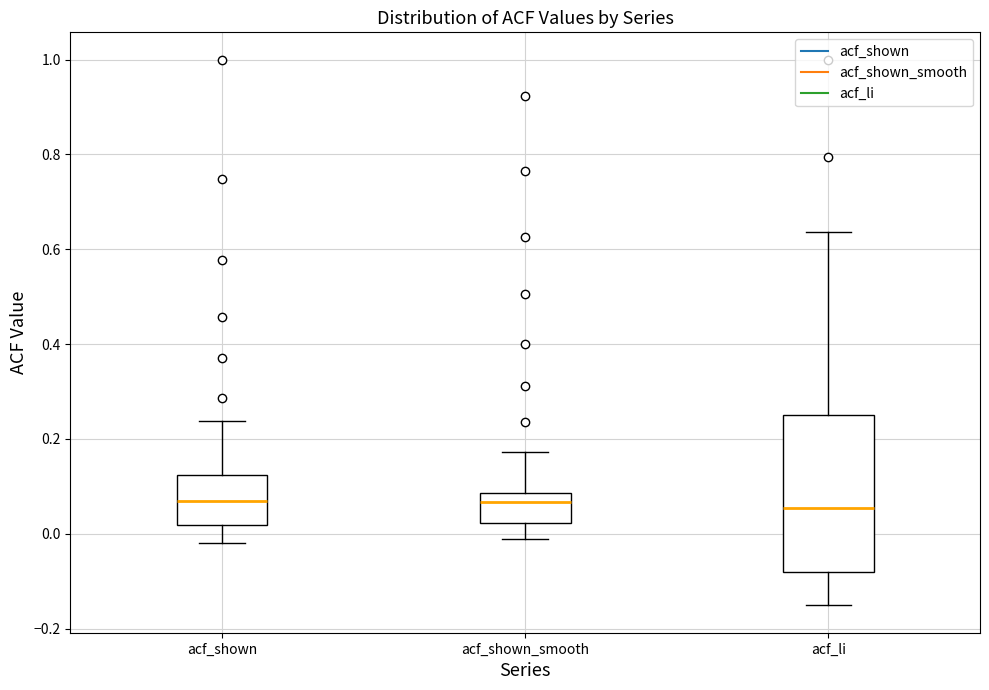

Which box is the tallest, from its lower edge to its upper edge?

acf_li